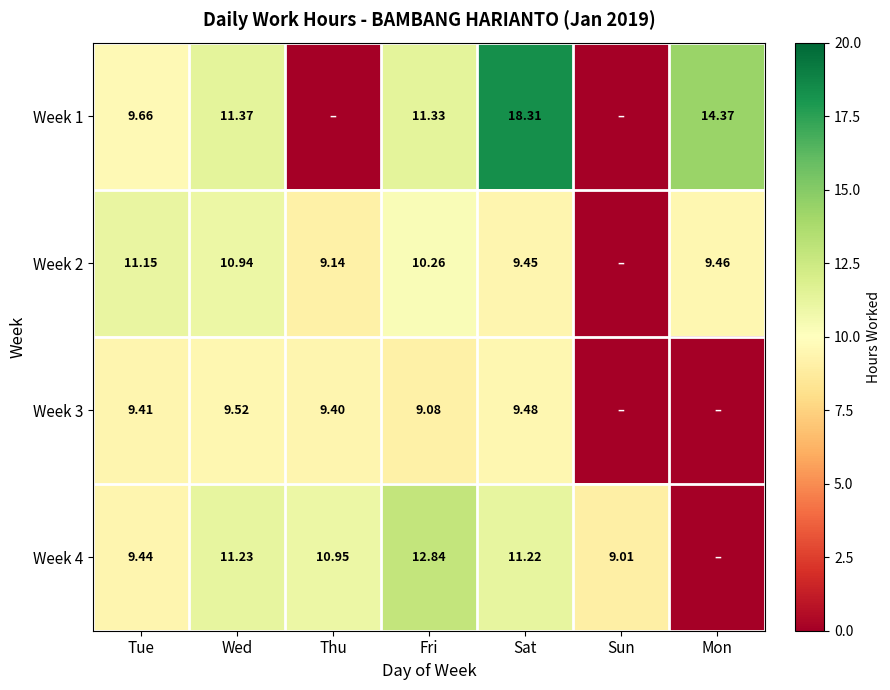

Is the value of Week 1 at Sat greater than the value of Week 4 at Thu?

Yes